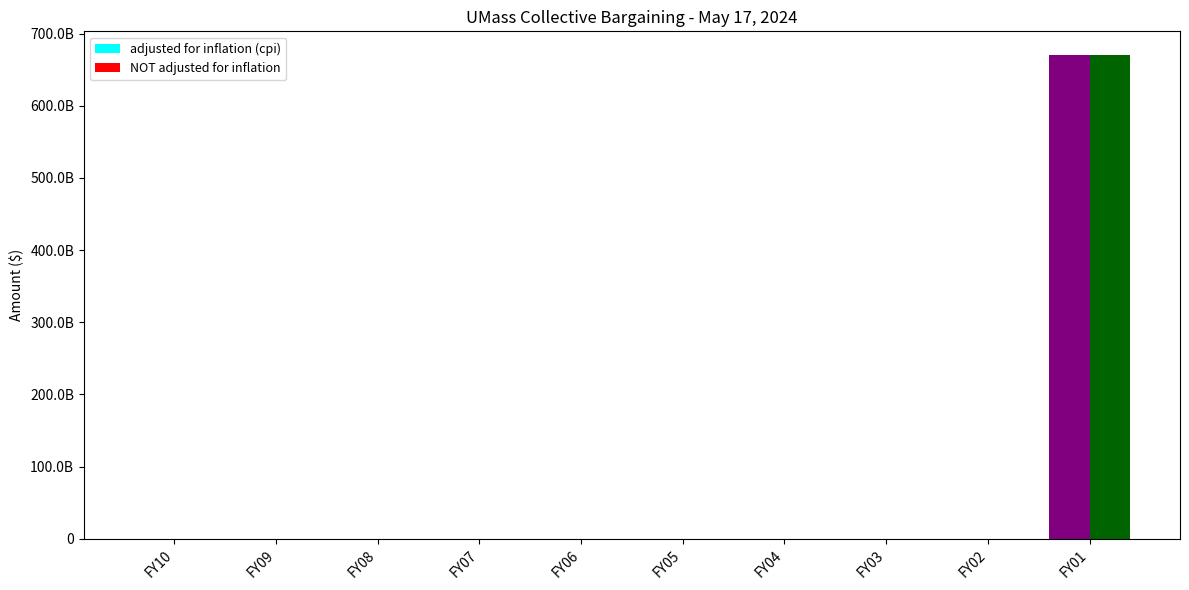

What is the greatest value displayed?

669551399000